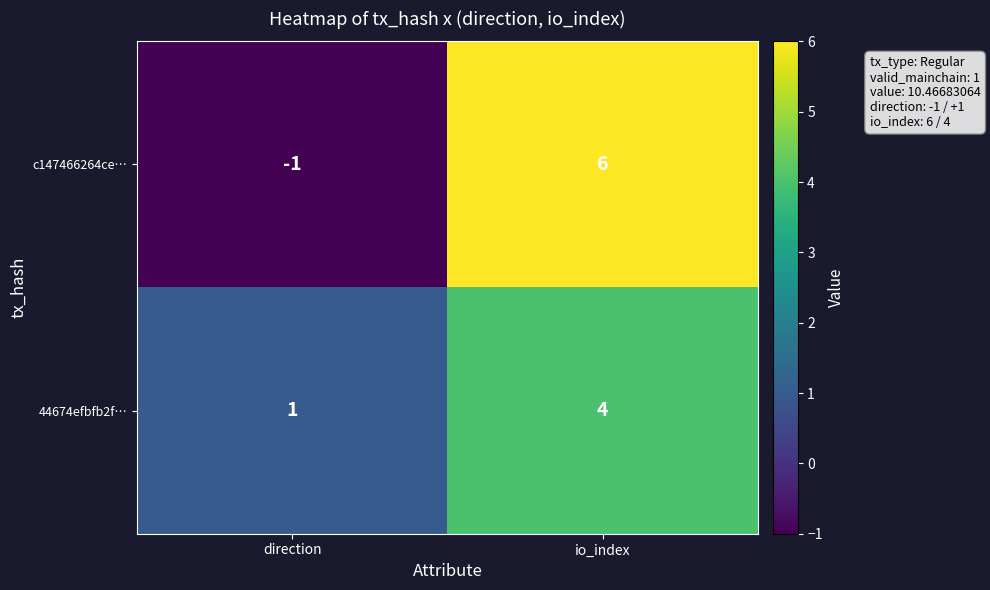

At which category is the sum across all series the highest?

io_index